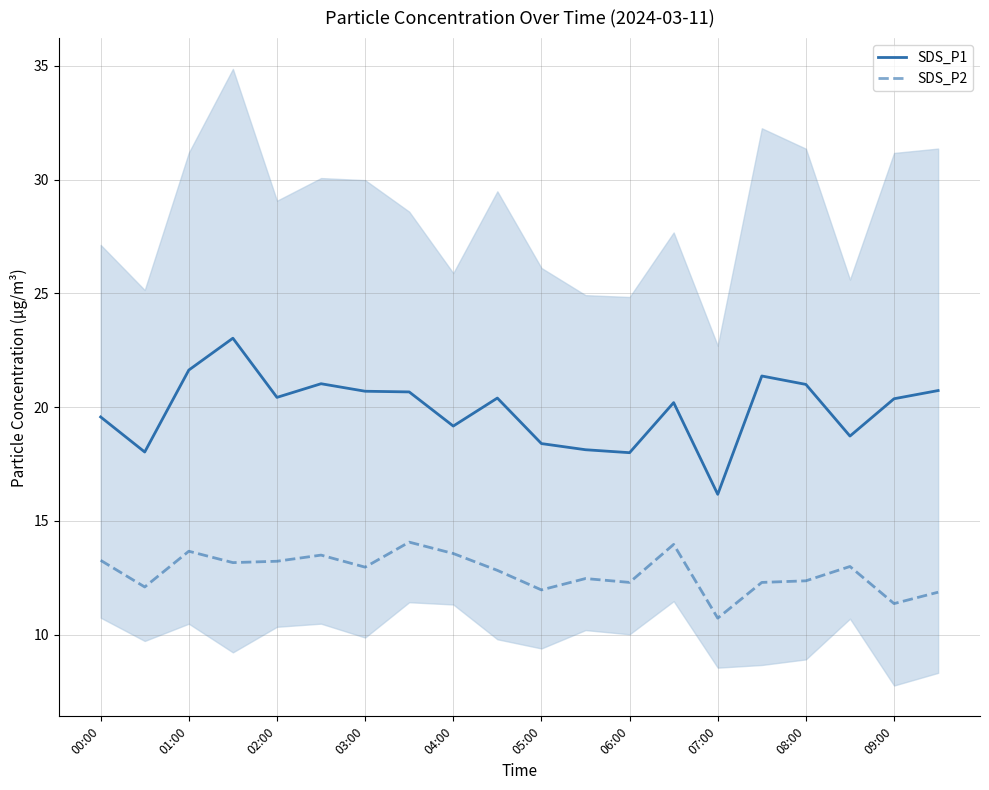

What is the difference between the maximum and minimum values in the SDS_P1 series?

6.9